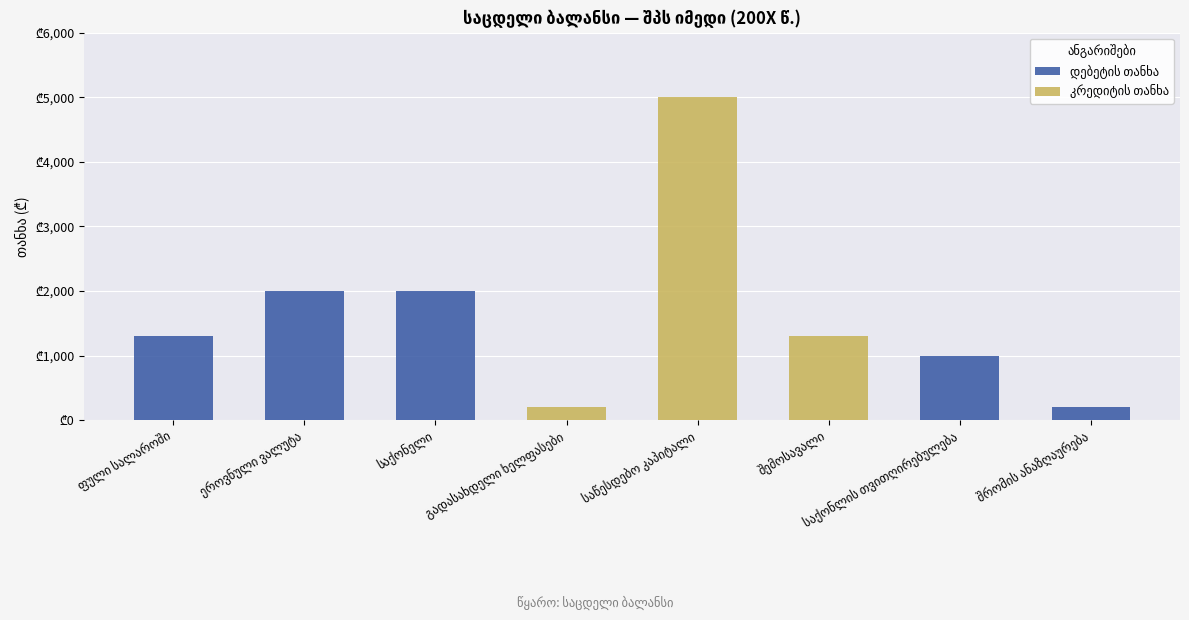

True or false: დებეტის თანხა has a value of 588 at საქონლის თვითღირებულება.

False